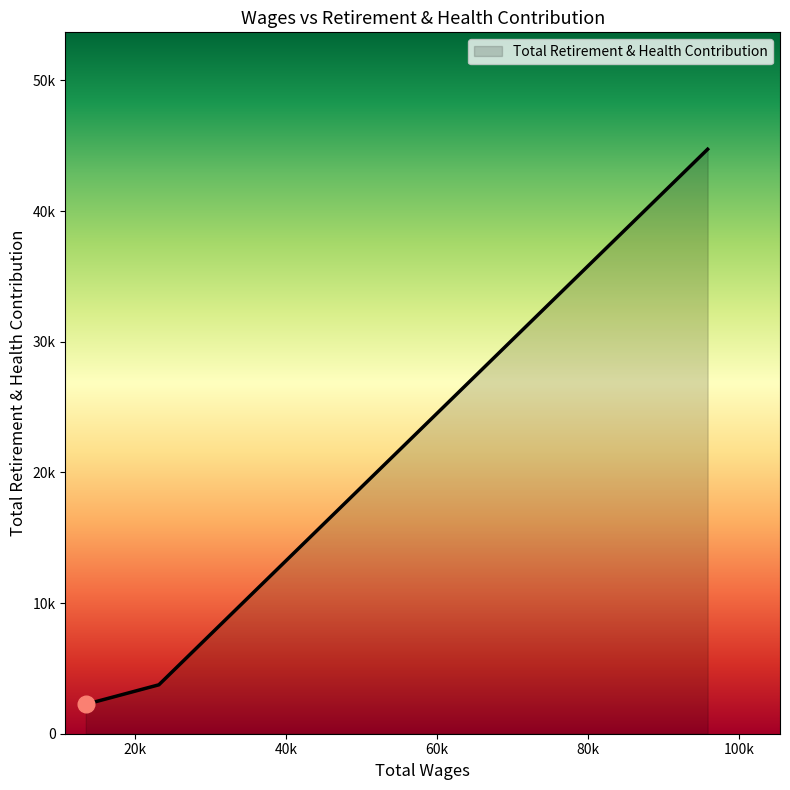

Rank the categories by value from lowest to highest.

13489.0, 23164.0, 95814.0